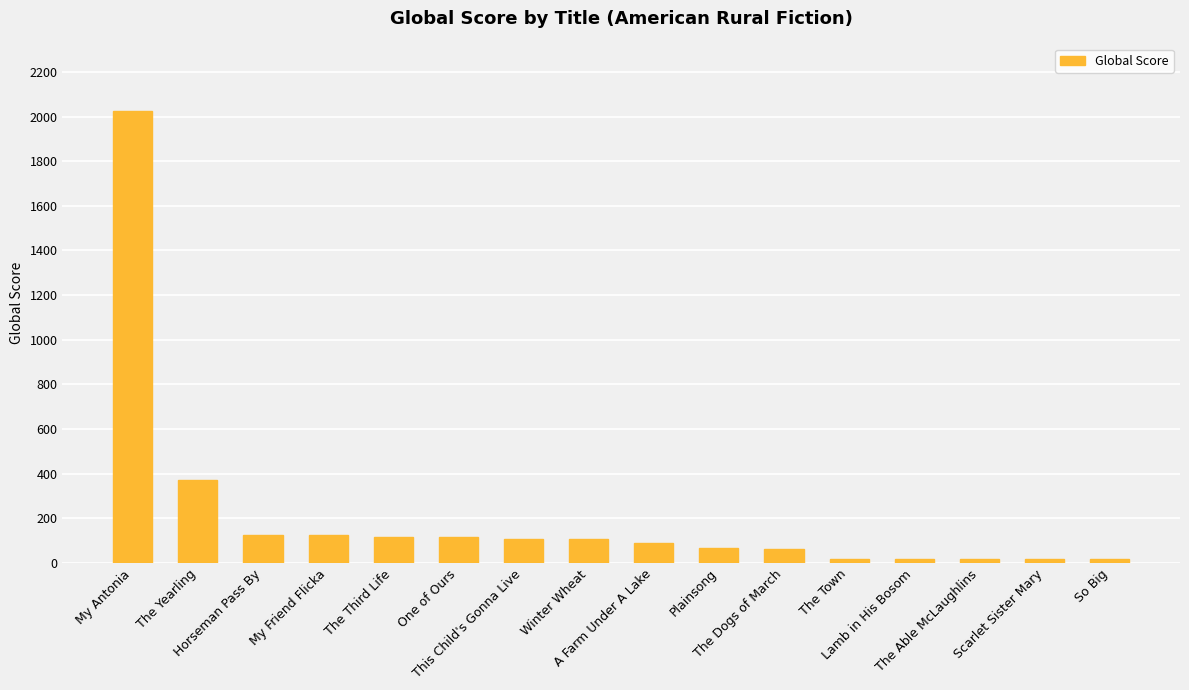

What is the average value?

213